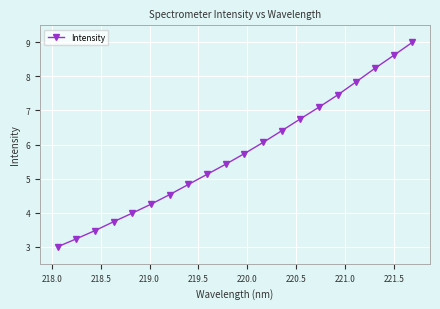

True or false: there are more than 1 points higher than both neighbors.

False